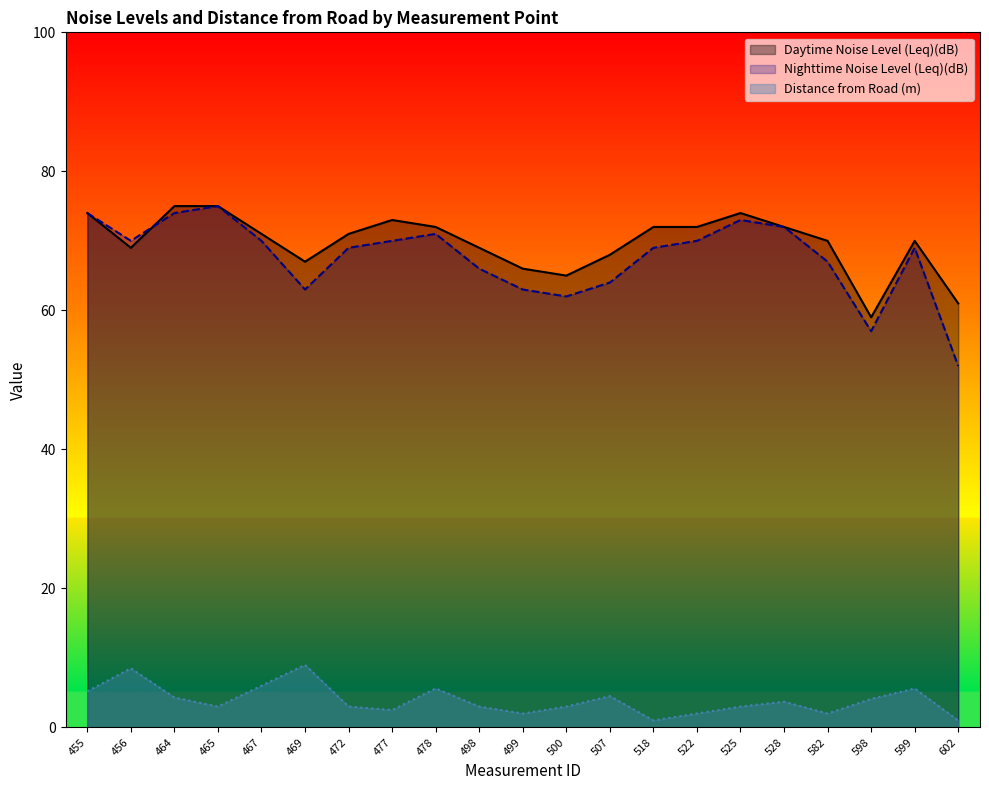

The value of Nighttime Noise Level (Leq)(dB) at 522 is 70.0. True or false?

True